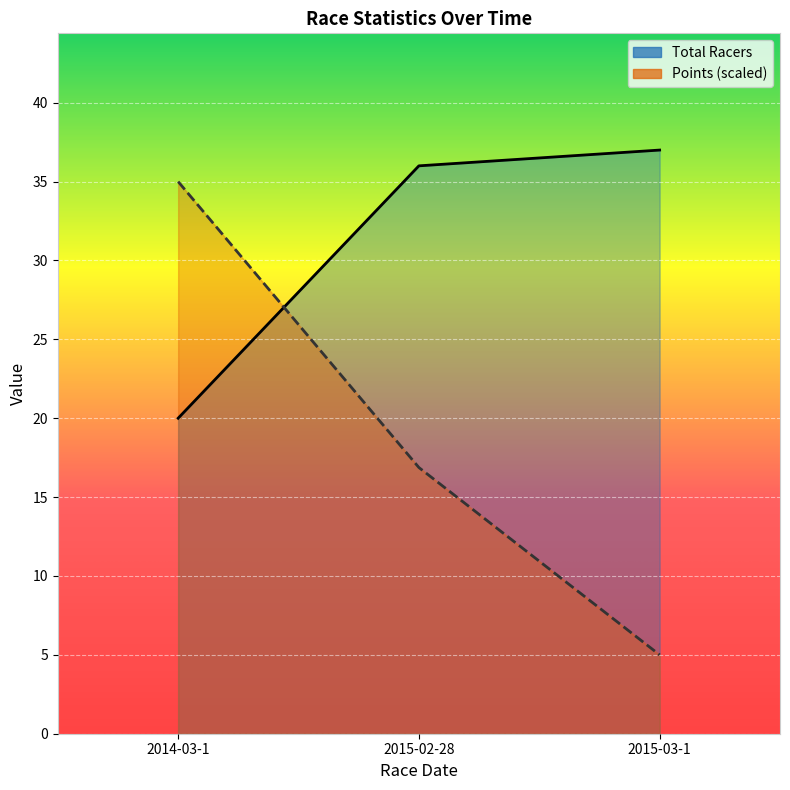

List the series in order of their peak value, highest first.

Total Racers, Points